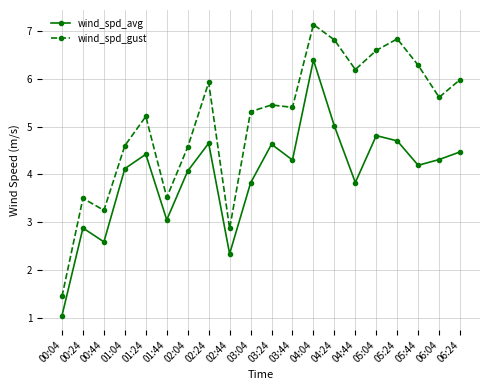

True or false: wind_spd_gust has more than 0 points higher than both neighbors.

True